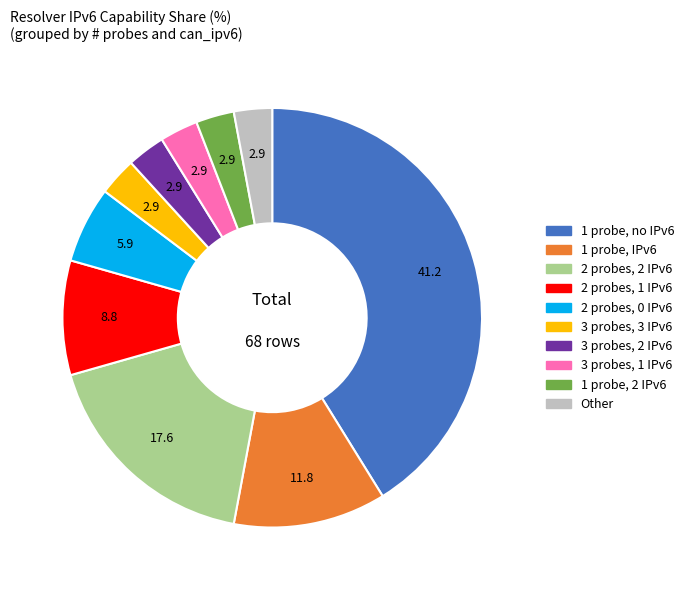

Is 1 probe, no IPv6 the majority of the pie?

No